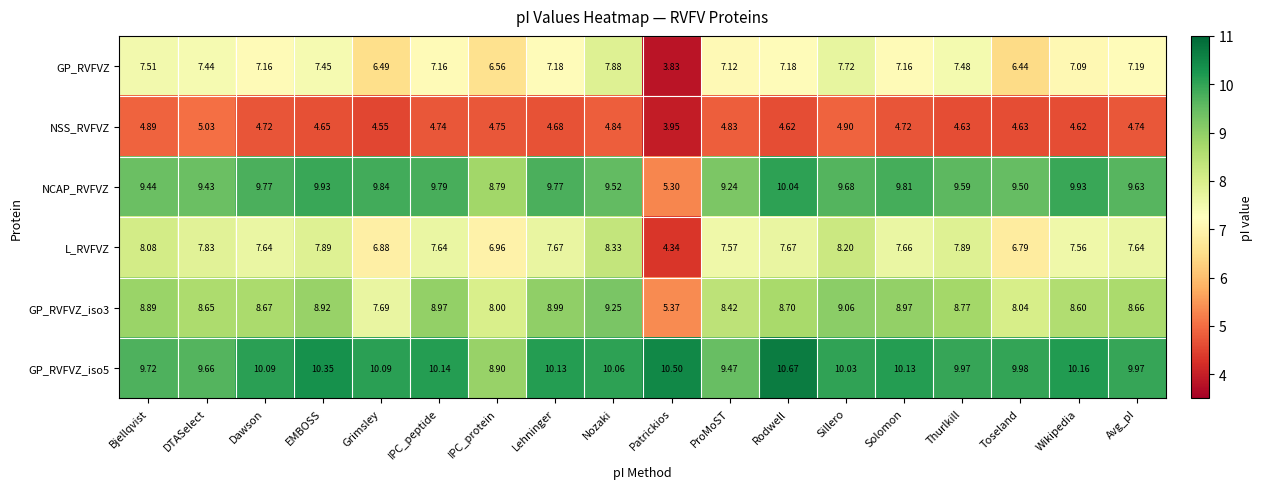

Which series has the largest total across all categories?

GP_RVFVZ_iso5